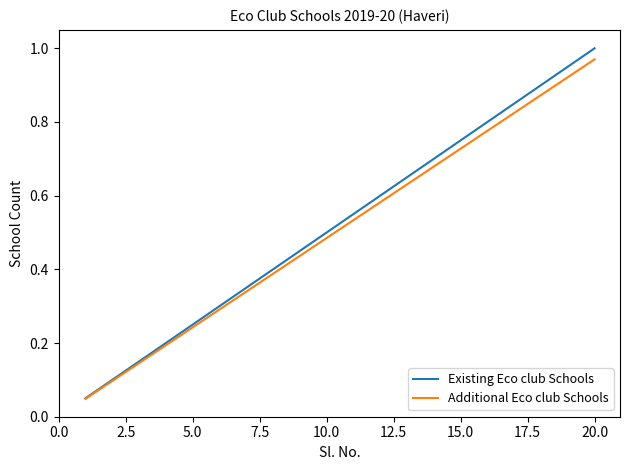

Which series has the largest range (max minus min)?

Existing Eco club Schools